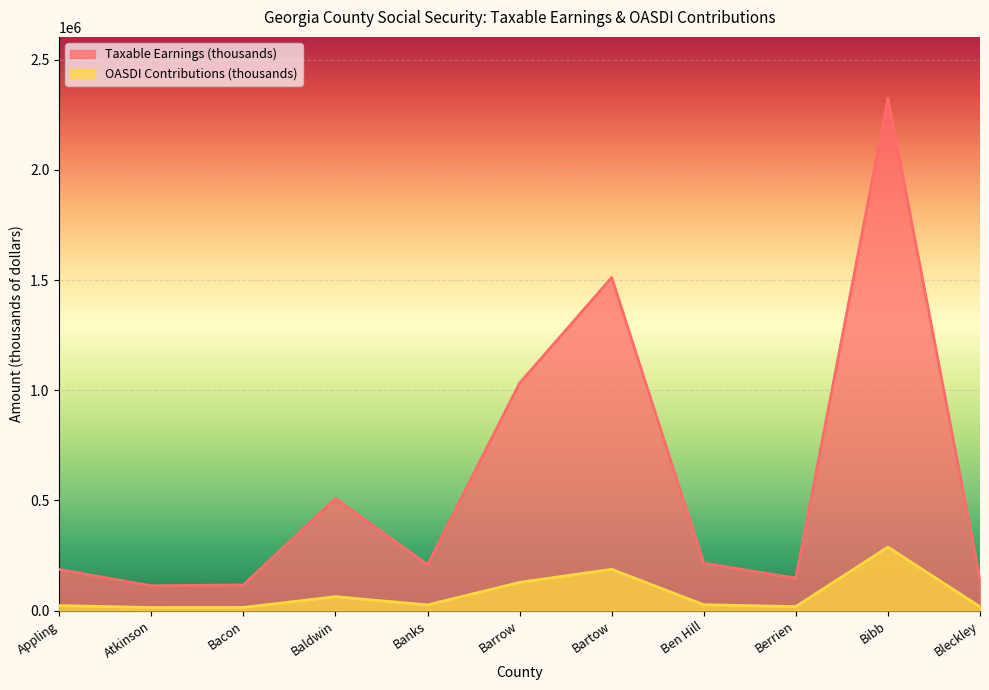

Reading left to right, what are all the values shown in this chart?

Taxable Earnings (thousands): 186538	112743	116631	508823	208223	1032660	1511833	215335	147368	2324897	141773
OASDI Contributions (thousands): 23131	13980	14462	63094	25820	128050	187467	26702	18274	288287	17580